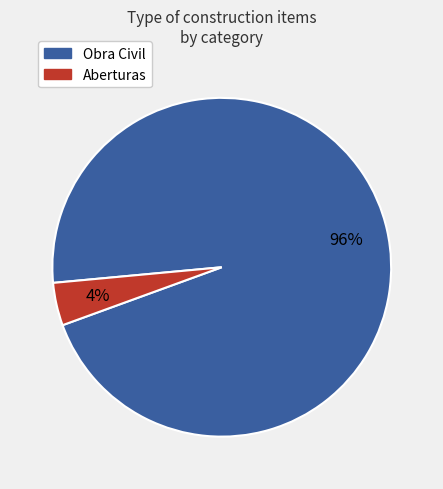

Do Obra Civil and Aberturas together represent more than half of the pie?

Yes